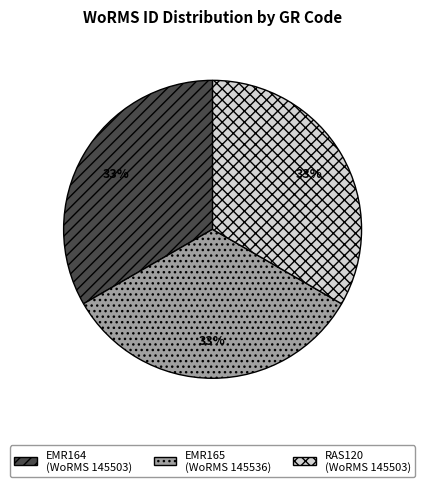

Is it true that EMR164 is 21% of the pie?

False